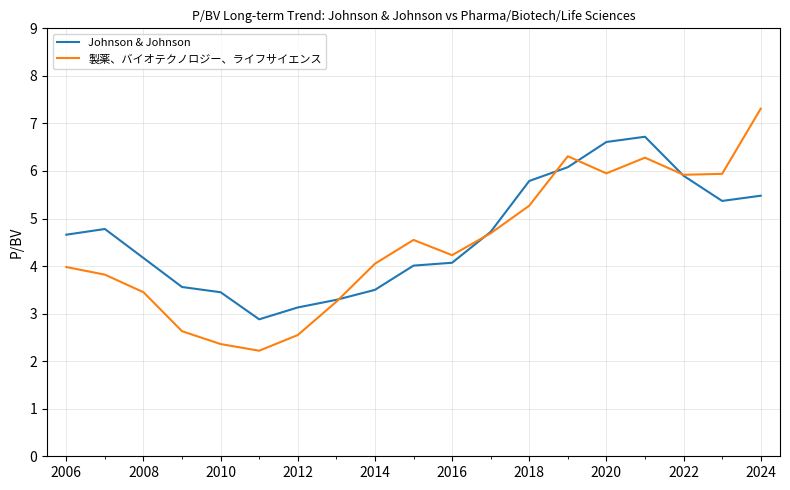

In 製薬、バイオテクノロジー、ライフサイエンス, how many points are higher than both neighbors (excluding endpoints)?

3